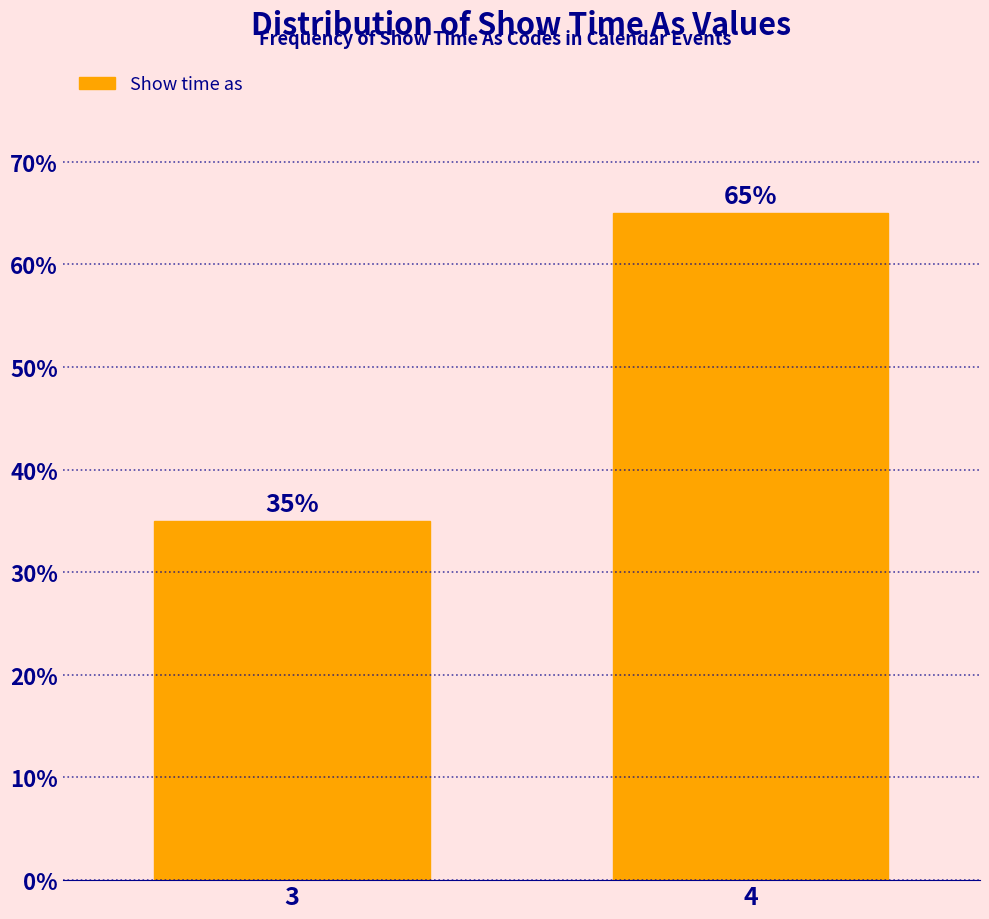

Reading left to right, extract all data points from this chart.

35	65